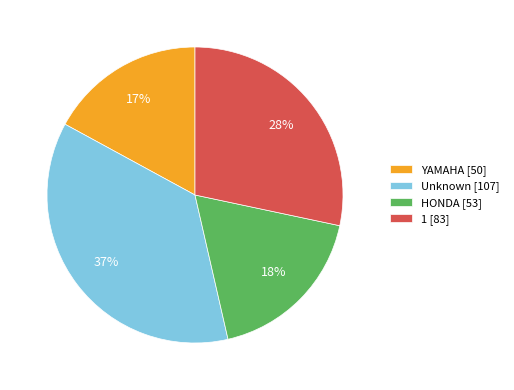

To the nearest percent, what portion does Unknown [107] represent?

37%